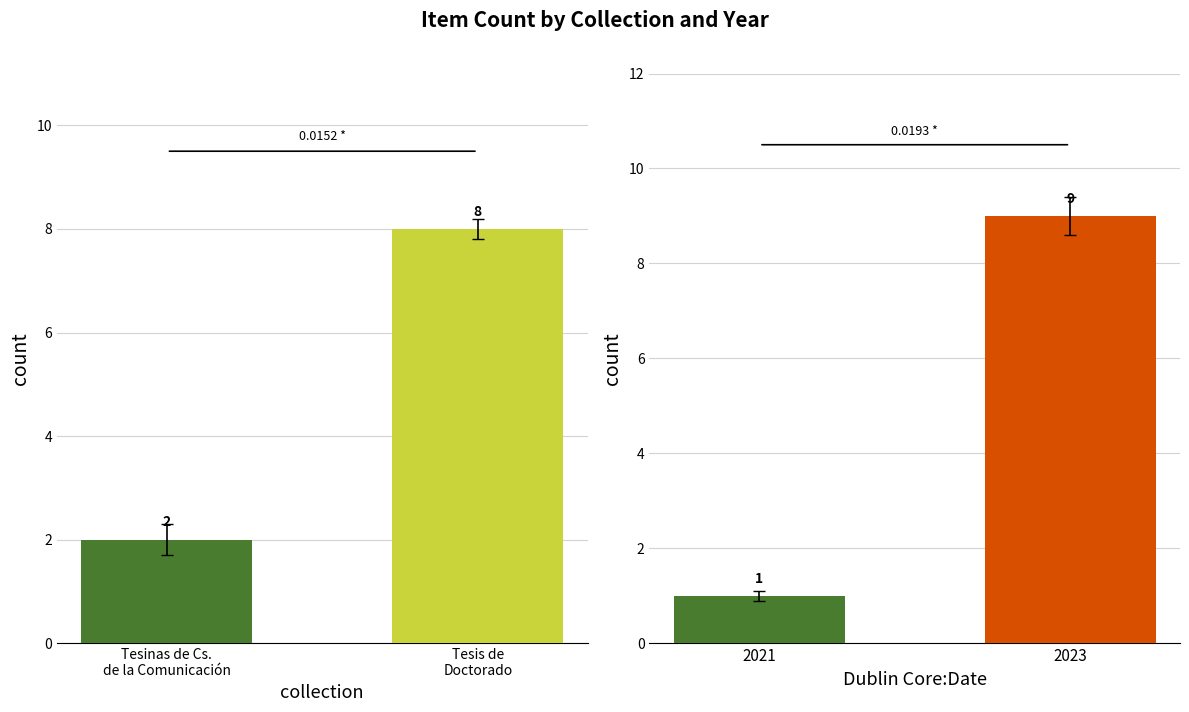

The value of Collection at Tesinas de Cs.
de la Comunicación is 0. True or false?

False